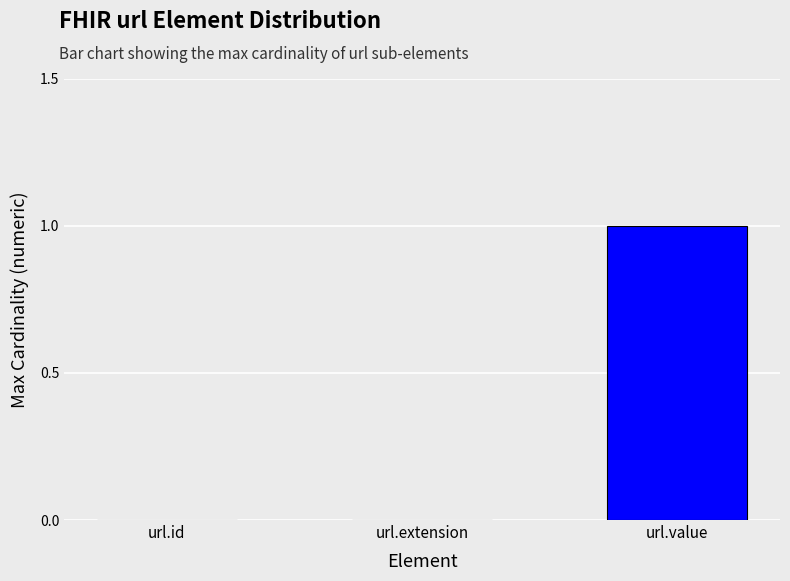

How many distinct data groups are displayed?

1